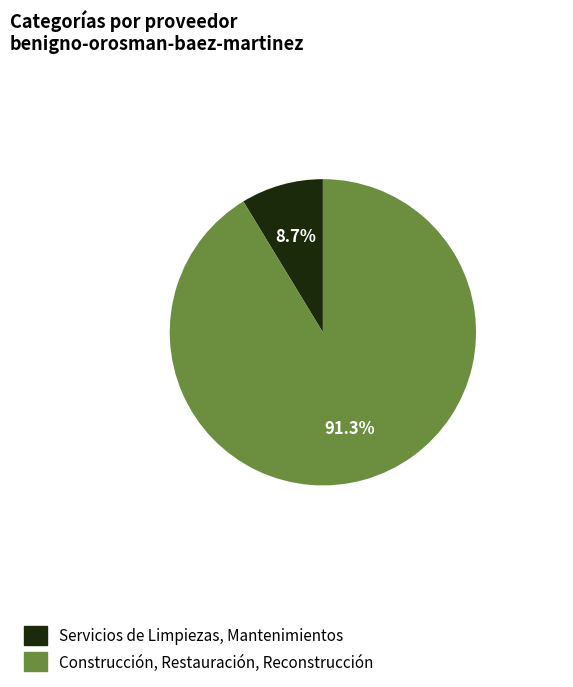

To the nearest percent, what is the difference between the Construcción, Restauración, Reconstrucción and Servicios de Limpiezas, Mantenimientos slice percentages?

83%